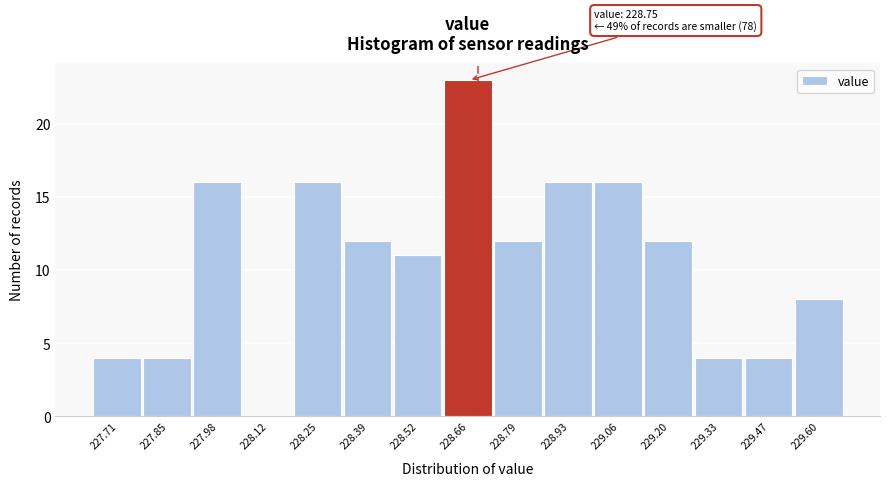

What is the maximum value shown in the chart?

23